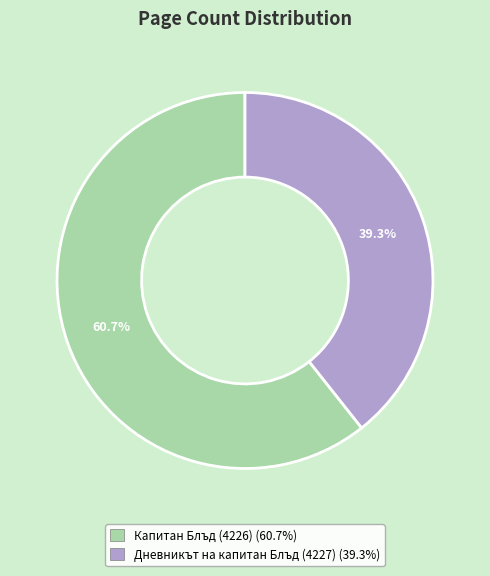

What is the total percentage of Капитан Блъд (4226) and Дневникът на капитан Блъд (4227)?

100.0%